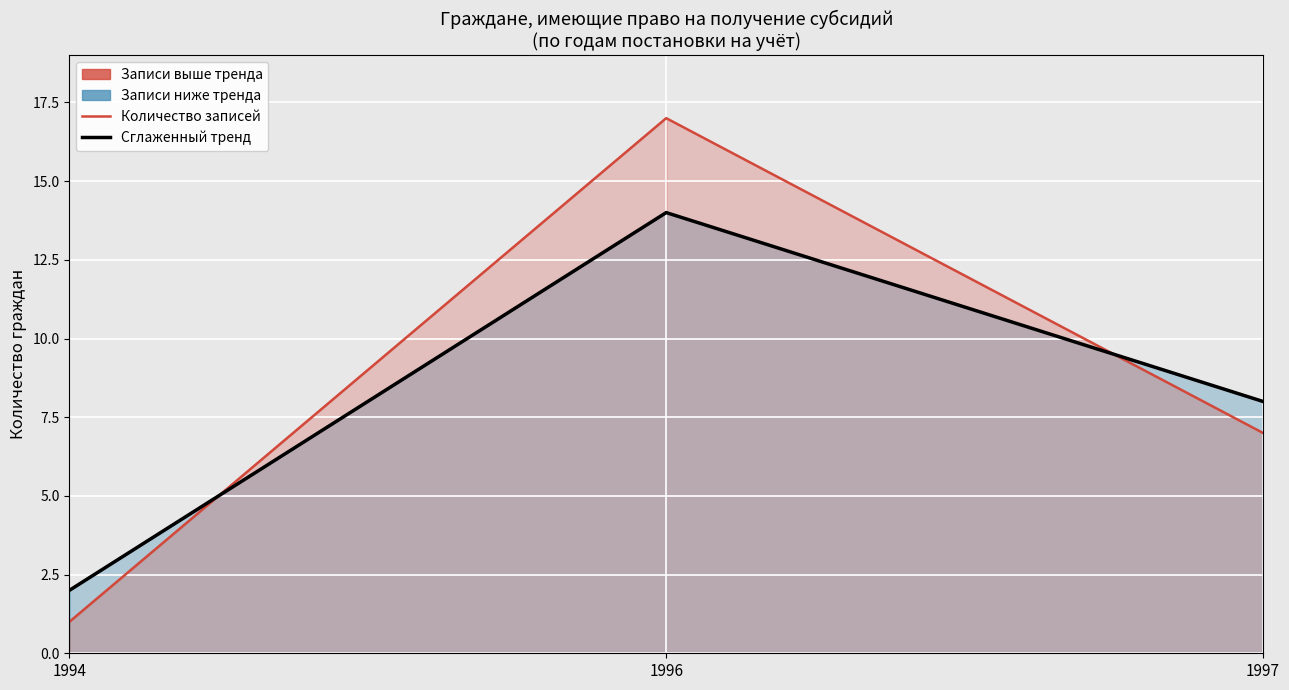

What is the highest value of the Сглаженный тренд series?

14